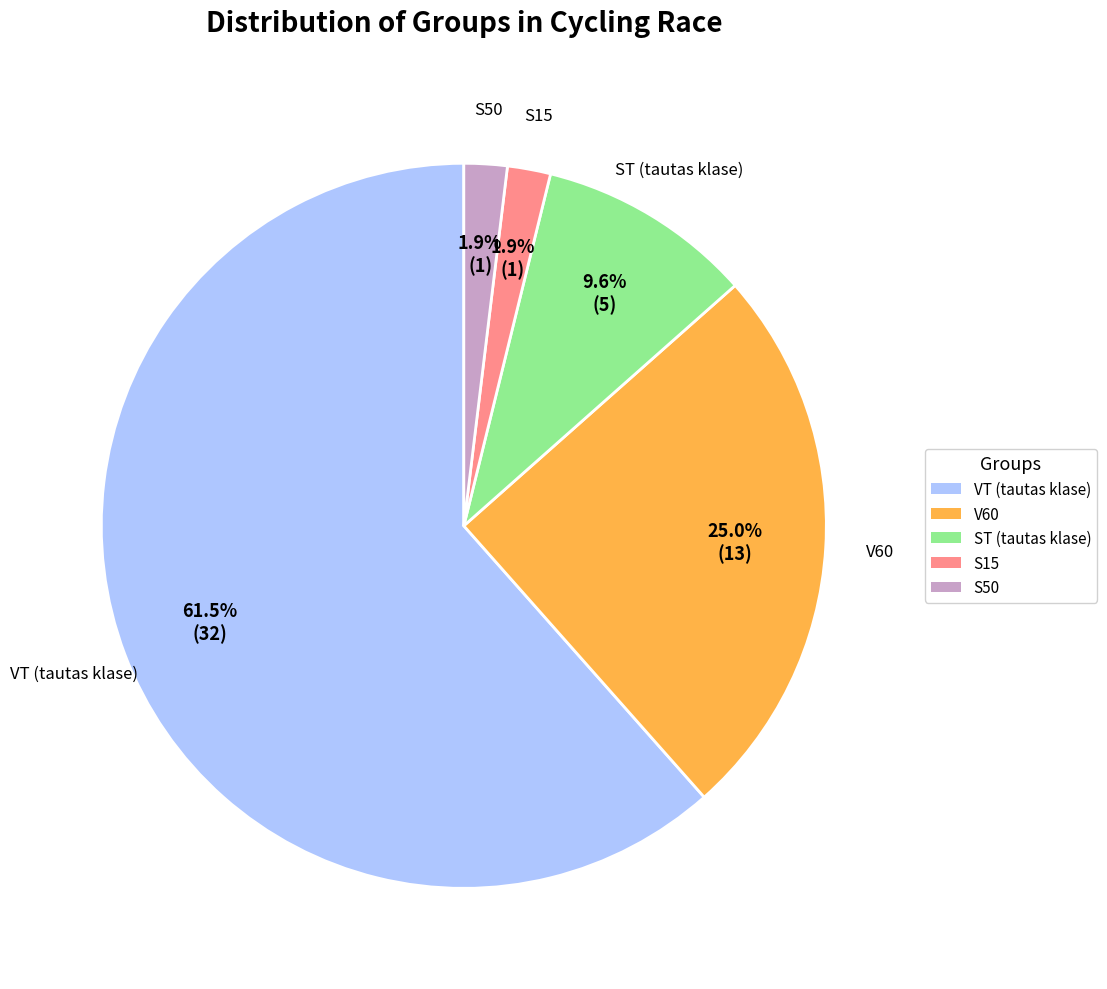

Does any single category account for the majority?

Yes